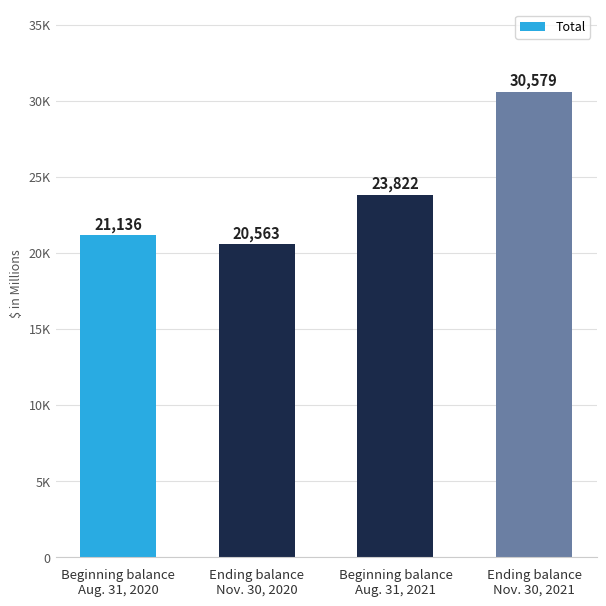

What is the difference between the values at Ending balance
Nov. 30, 2020 and Beginning balance
Aug. 31, 2020?

573